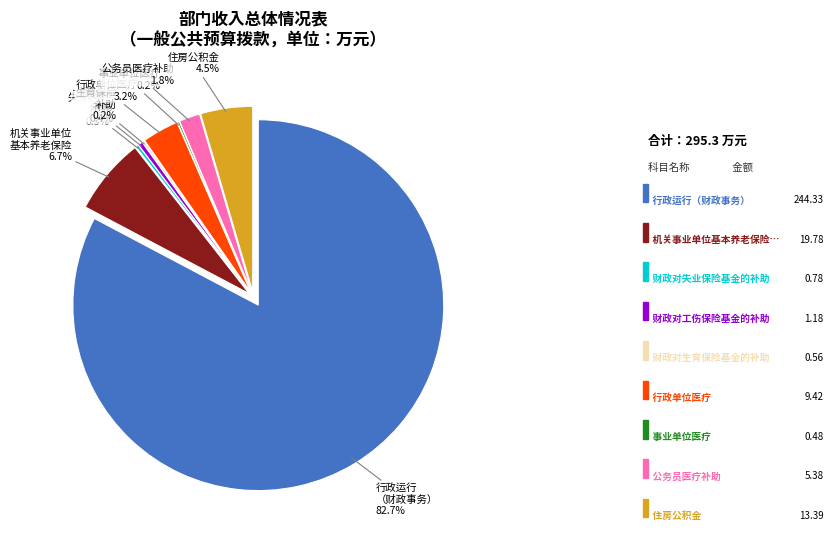

Which category accounts for the majority?

行政运行（财政事务）